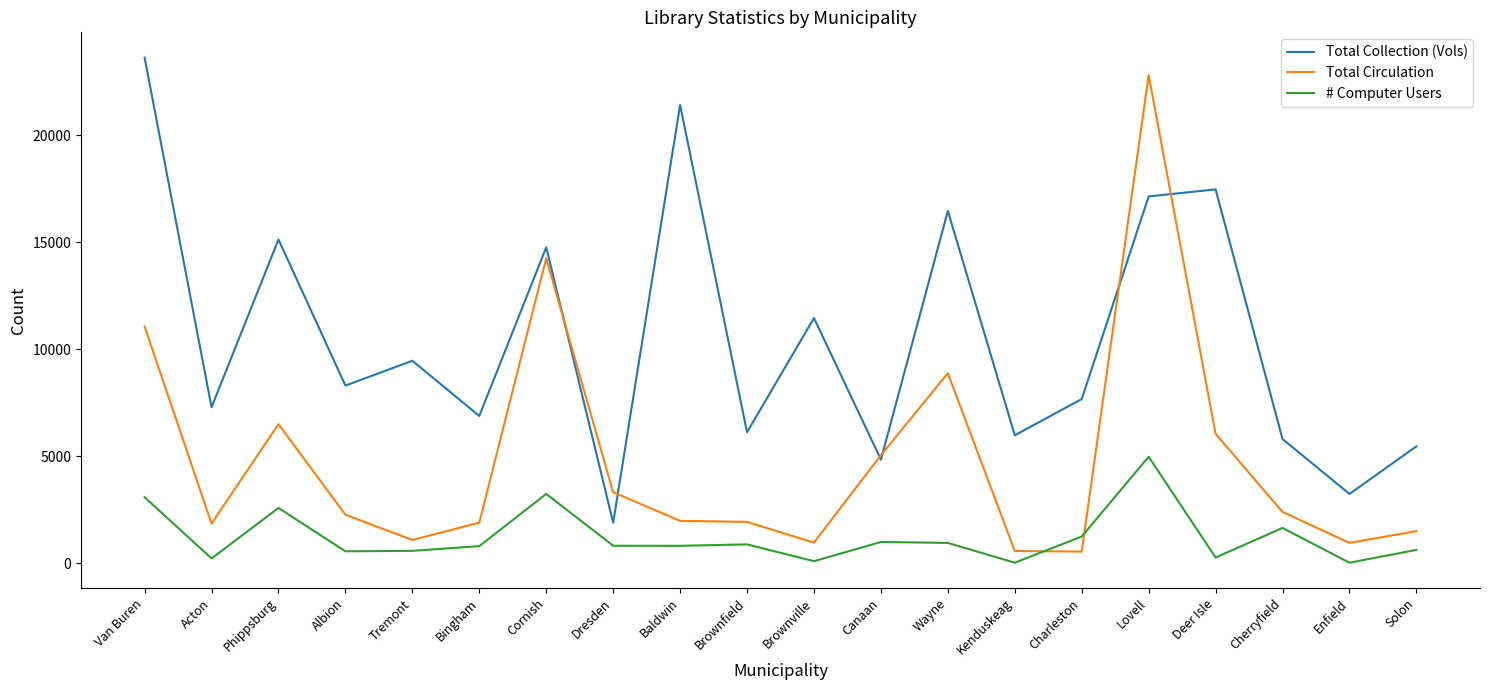

Which series has the largest total across all categories?

Total Collection (Vols)